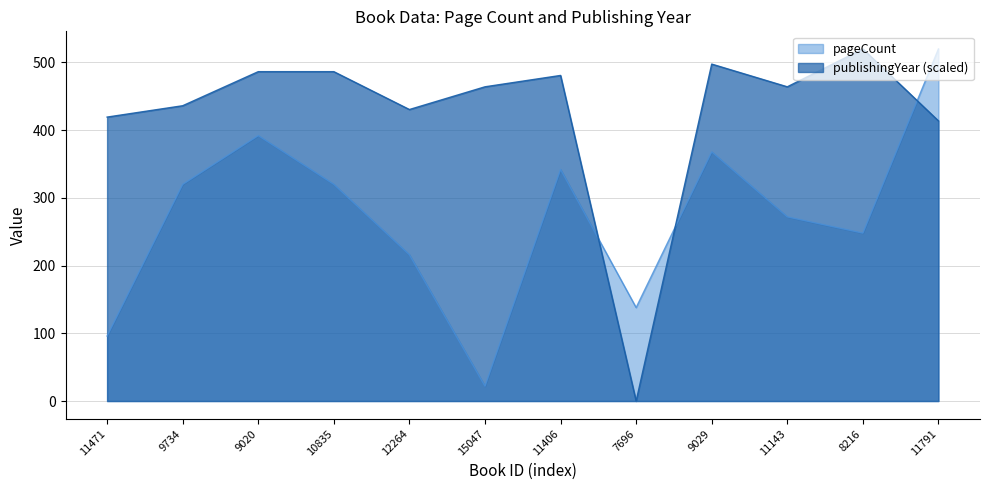

What is the difference between the highest and lowest values at 11471?

323.4